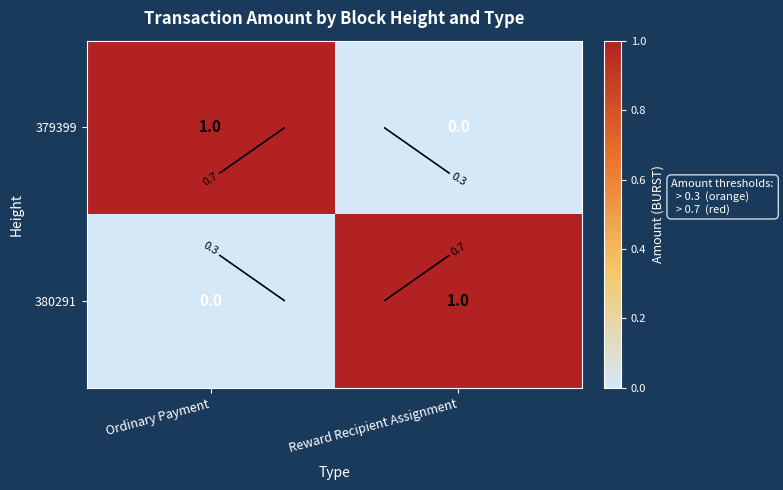

The value of 379399 at Reward Recipient Assignment is 0. True or false?

False